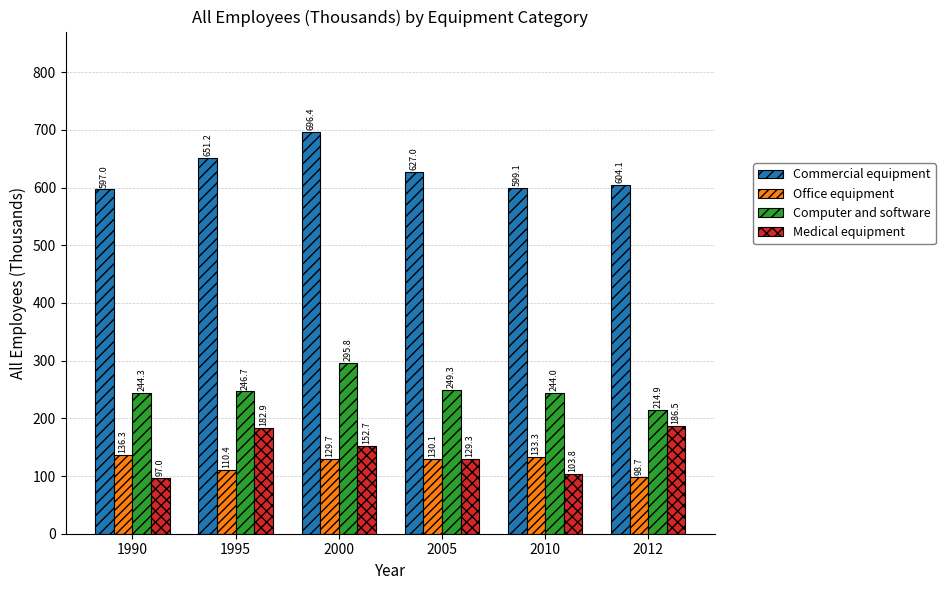

What is the difference between the highest and lowest values at 2010?

495.3